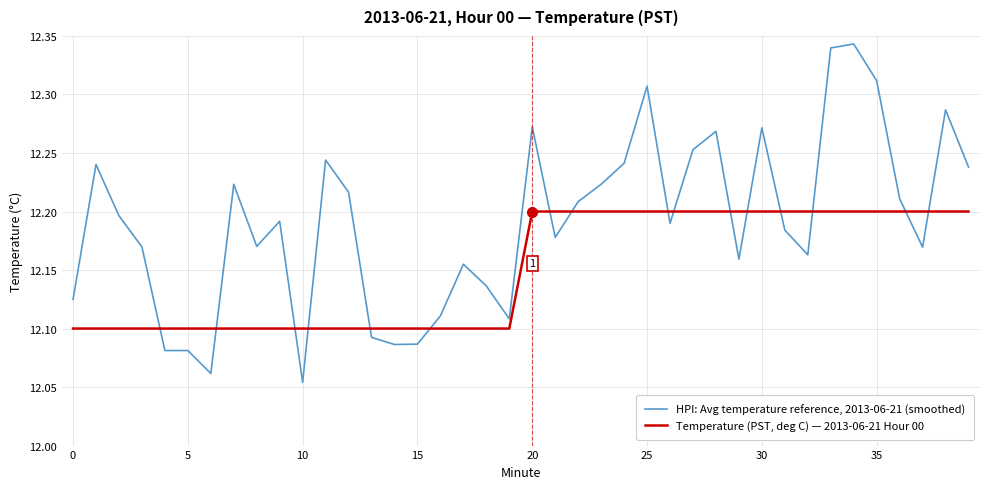

Rank the series by their maximum value, from highest to lowest.

HPI: Avg temperature reference, 2013-06-21 (smoothed), Temperature (PST, deg C) — 2013-06-21 Hour 00